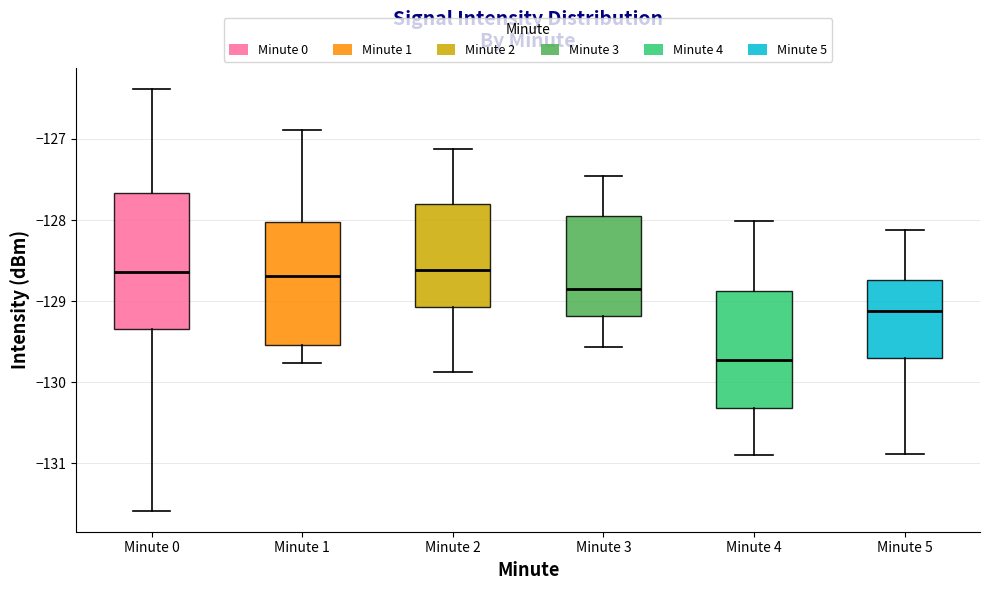

Where does the upper whisker of the box for Minute 1 end on the y-axis? The values are not printed on the chart, so give them approximately, as read against the axis.

-126.9